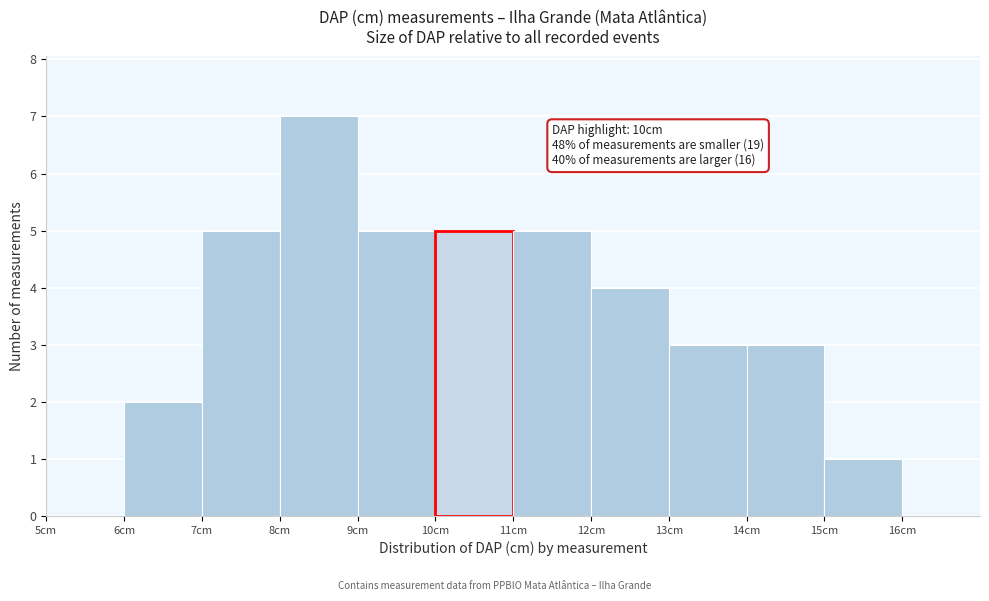

Which range on the x-axis has the tallest bar?

8 to 9